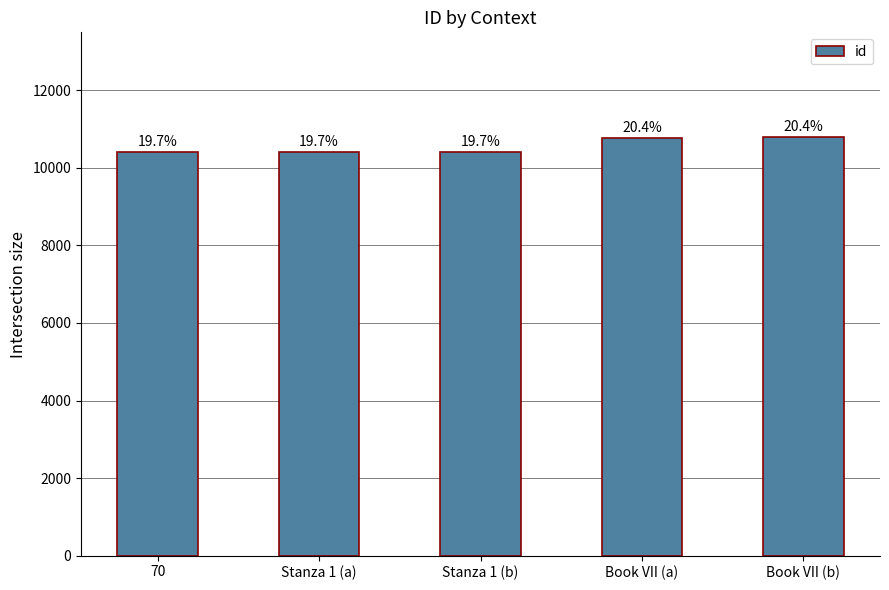

At which category does the chart reach its minimum across all series?

70